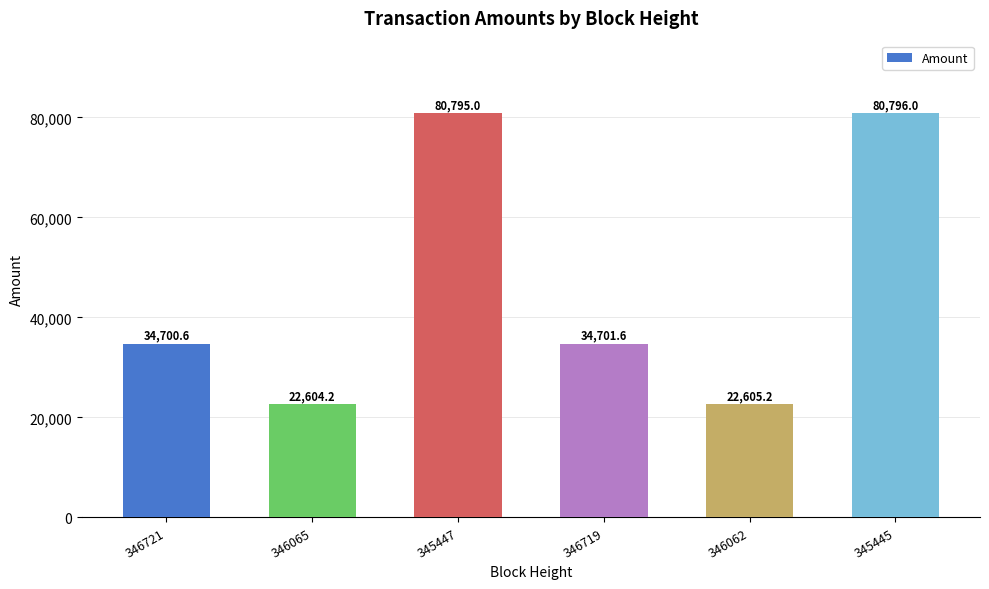

What value does the data have at 345447?

80795.0